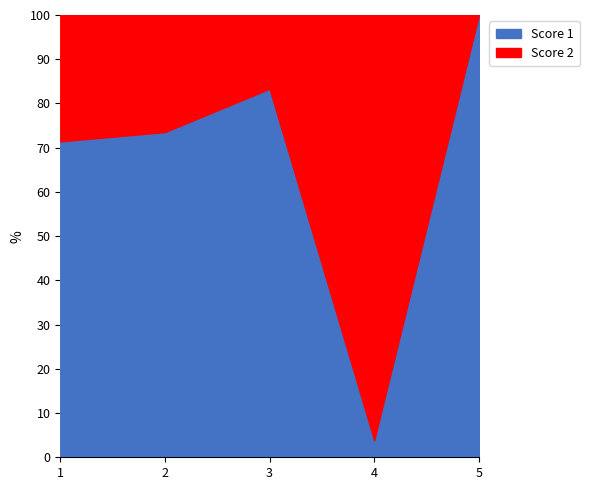

How many times do Score 1 and Score 2 cross each other?

2